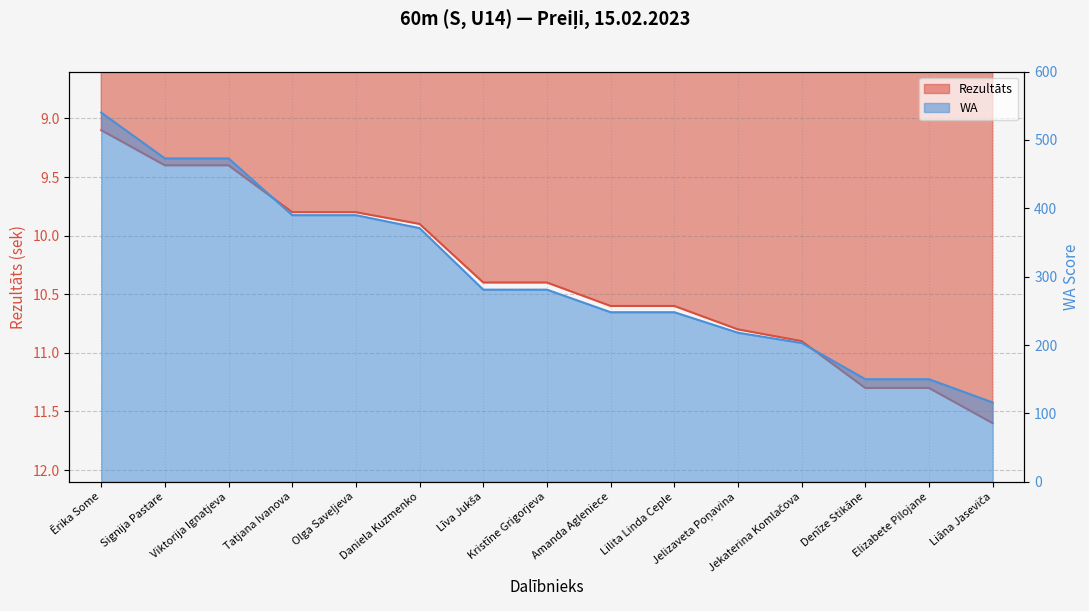

What is the difference between the WA values at Jekaterina Komlačova and Denīze Stikāne?

53.0